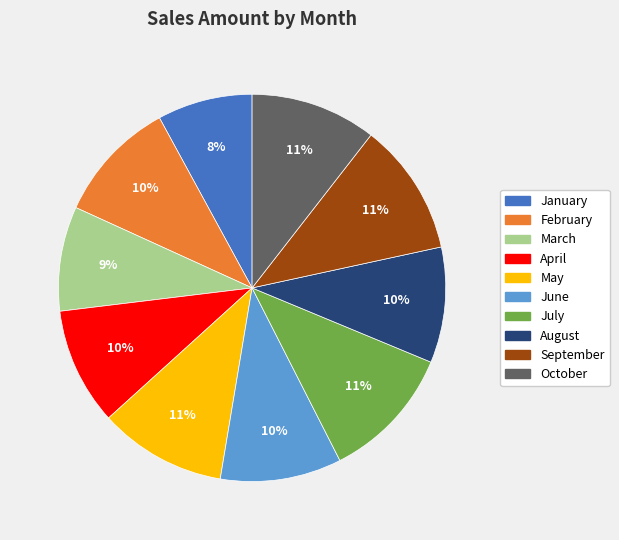

What is the smallest slice in the pie chart?

January